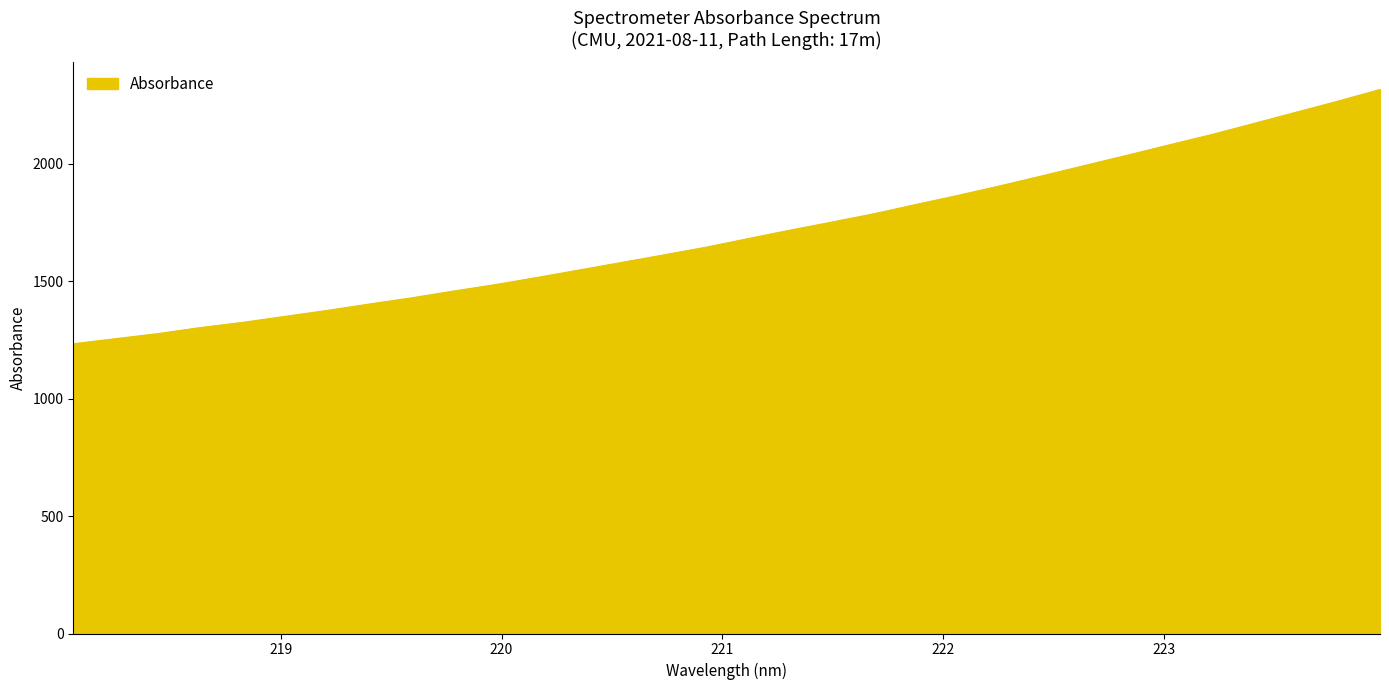

What is the smallest value displayed?

1233.9